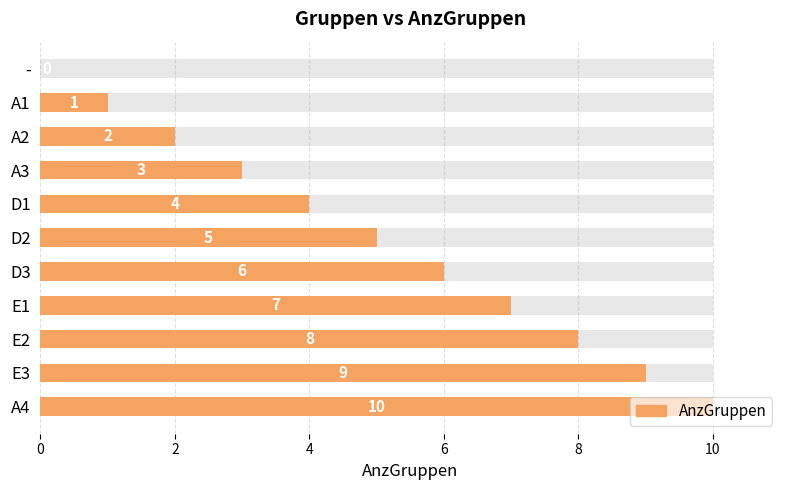

What is the difference between the second highest and minimum values?

9